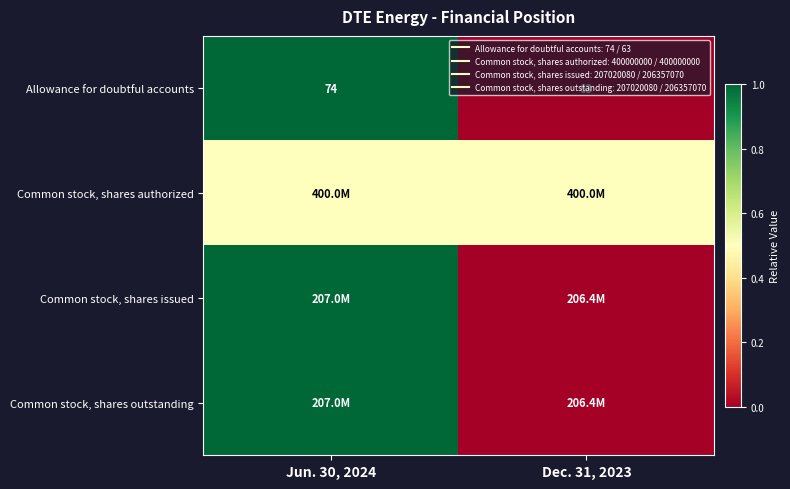

How many categories are shown in the chart?

2